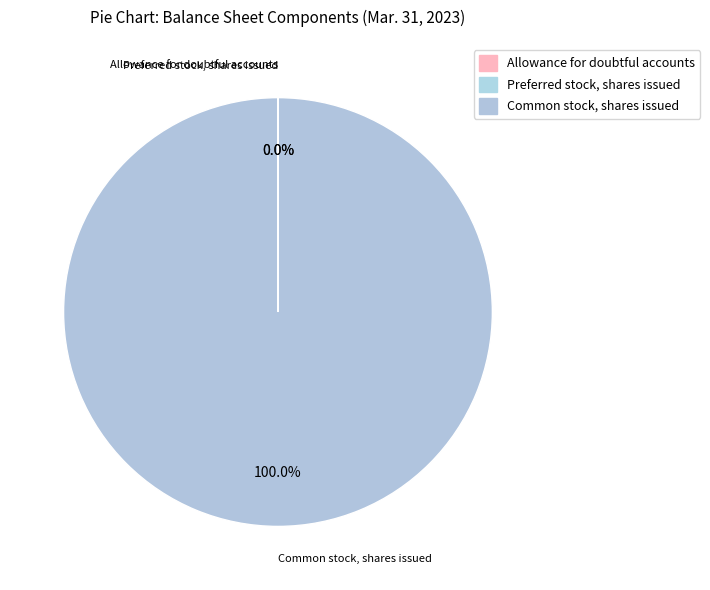

Count the number of slices in the pie.

3